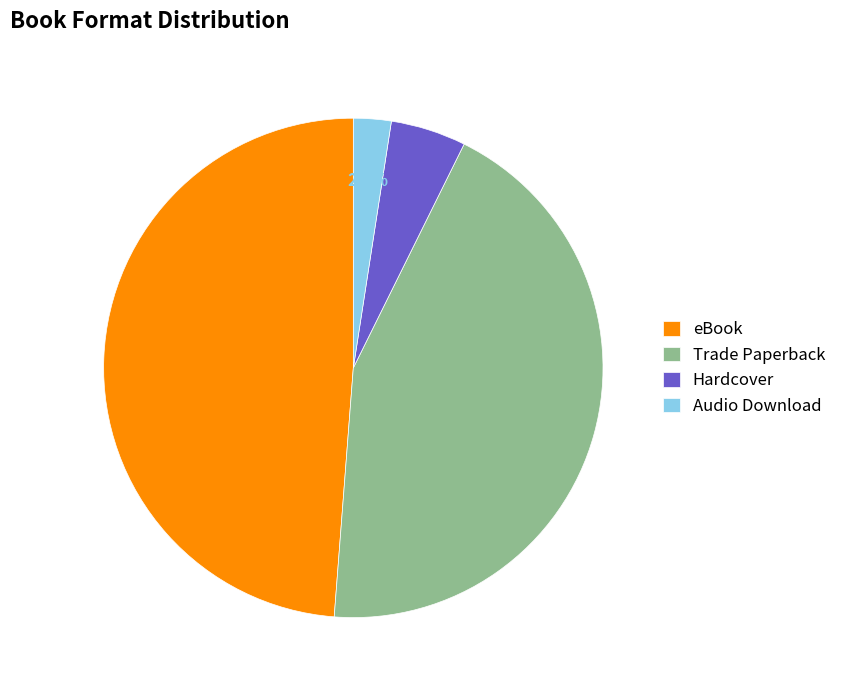

Between Hardcover and Audio Download, which is larger?

Hardcover